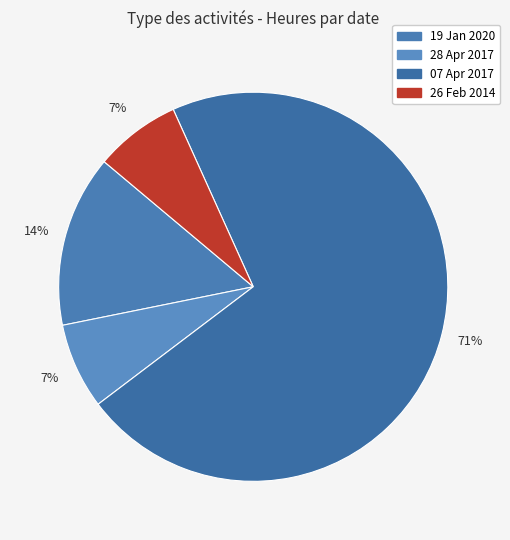

Which has a higher value, 28 Apr 2017 or 26 Feb 2014?

28 Apr 2017